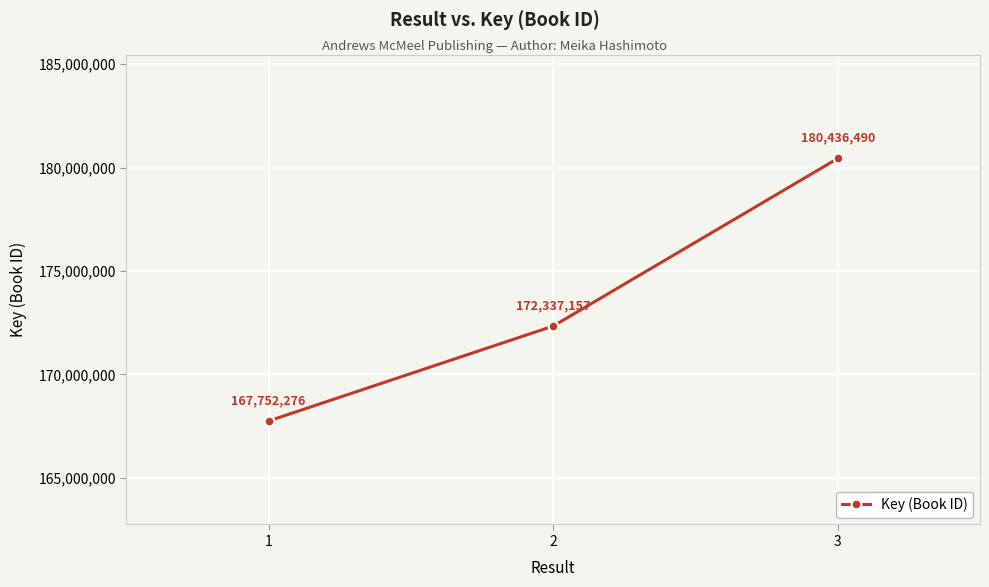

Rank the categories by value from lowest to highest.

1, 2, 3